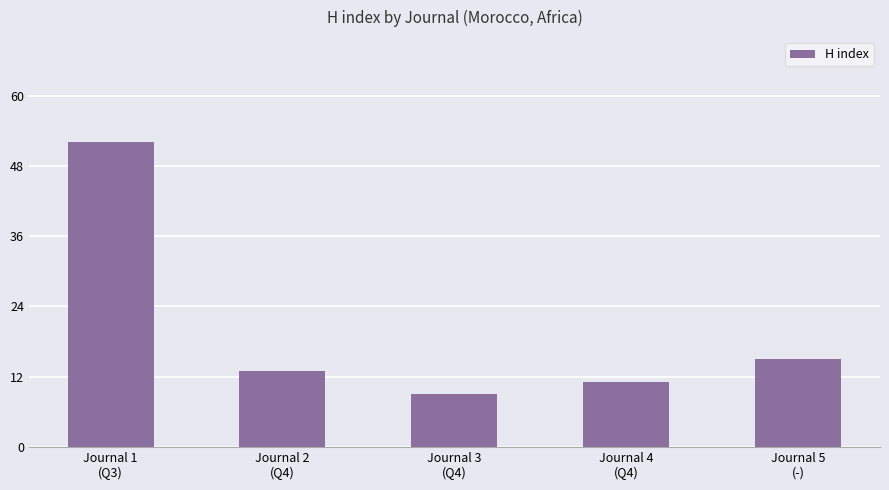

List the labels in order of value, largest first.

Journal 1
(Q3), Journal 5
(-), Journal 2
(Q4), Journal 4
(Q4), Journal 3
(Q4)